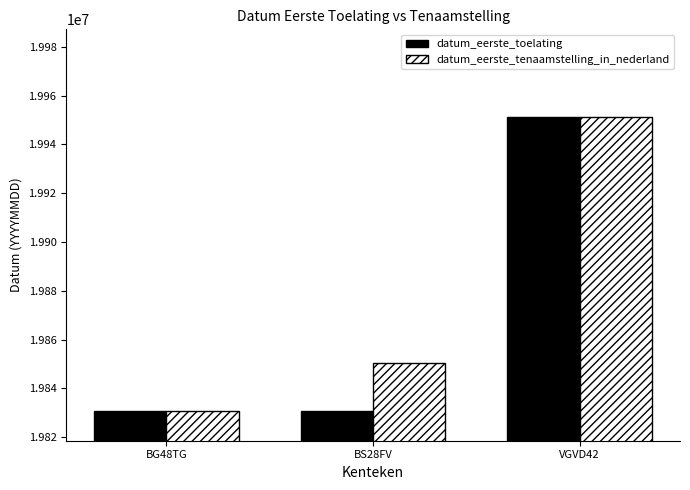

What is the difference between the maximum and minimum values in the datum_eerste_tenaamstelling_in_nederland series?

120423